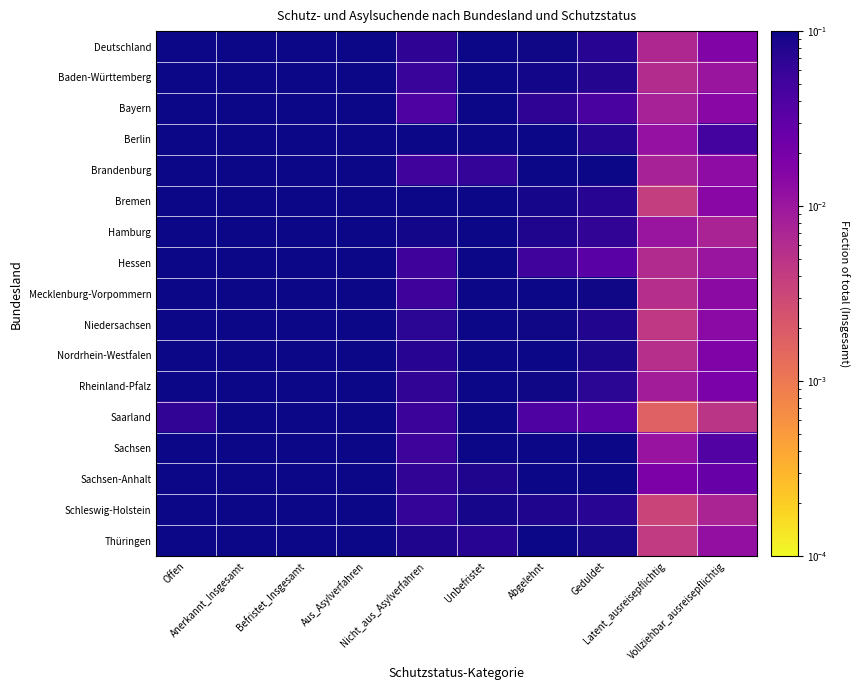

Which category has the lowest value across all series?

Latent_ausreisepflichtig